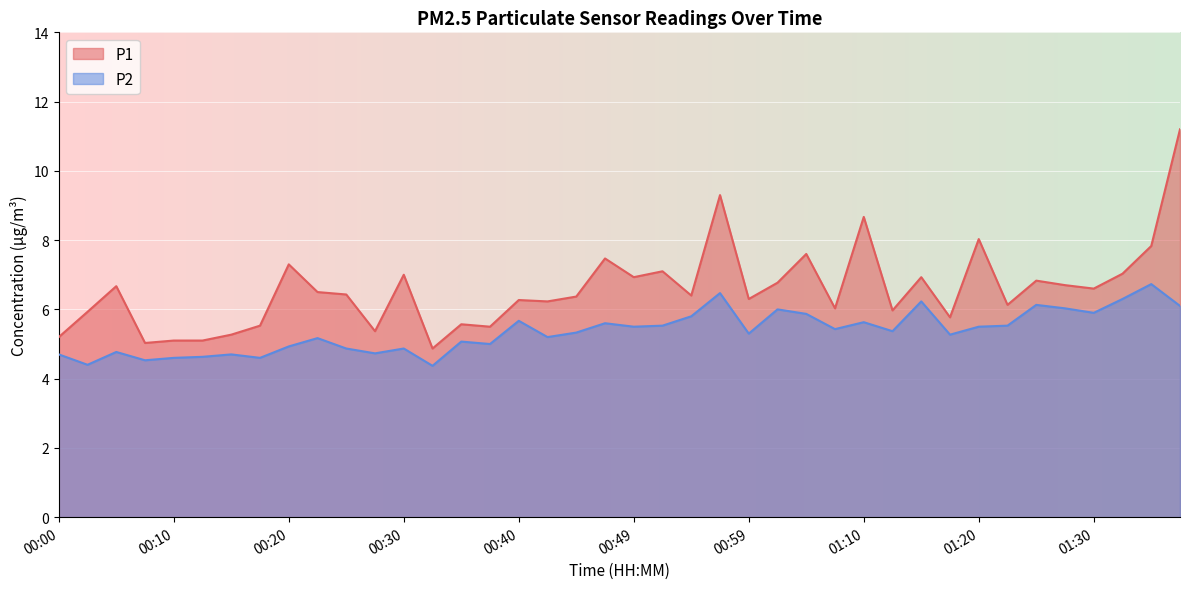

Is the value of P1 at 00:30 greater than the value of P2 at 01:25?

Yes